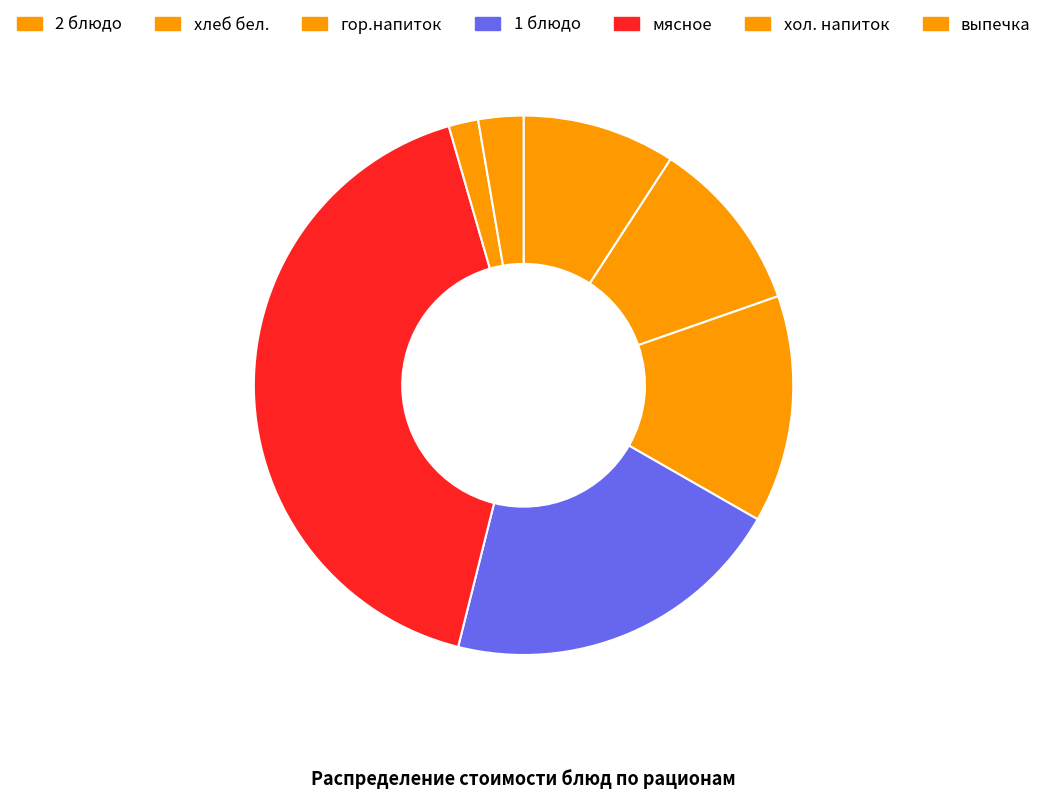

To the nearest percent, what is the difference between the хлеб бел. and гор.напиток slice percentages?

5%